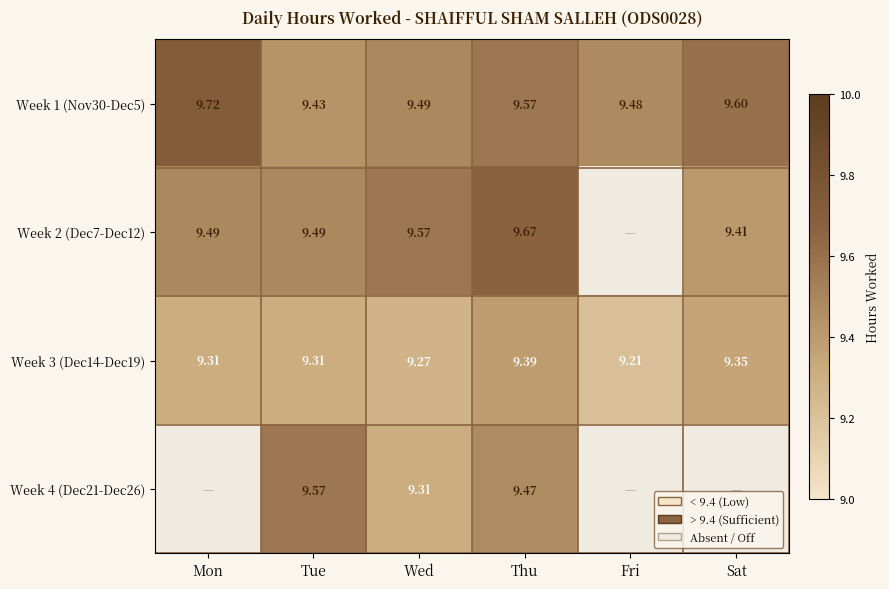

Is the value of Week 3 (Dec14-Dec19) at Tue greater than the value of Week 4 (Dec21-Dec26) at Thu?

No